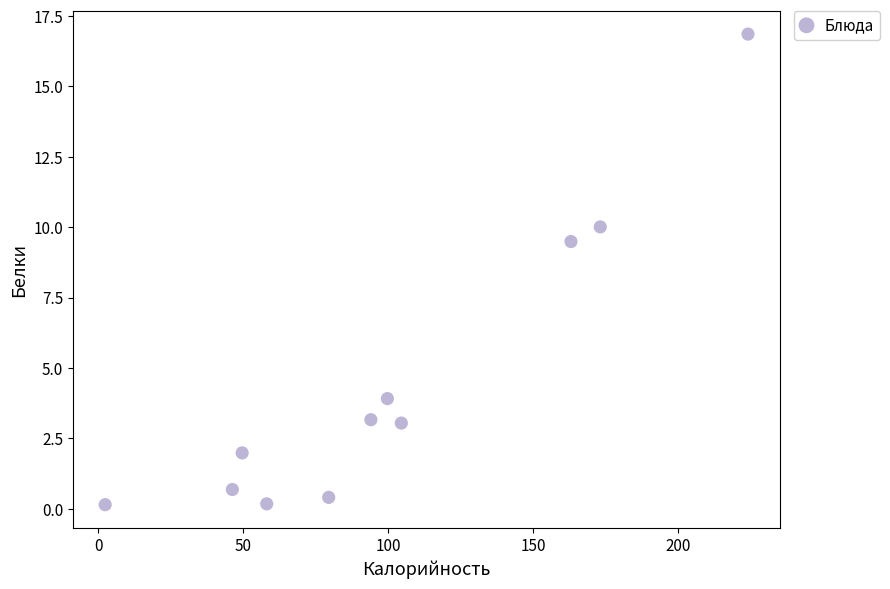

What Y value in the scatter plot is closest to 8?

9.5